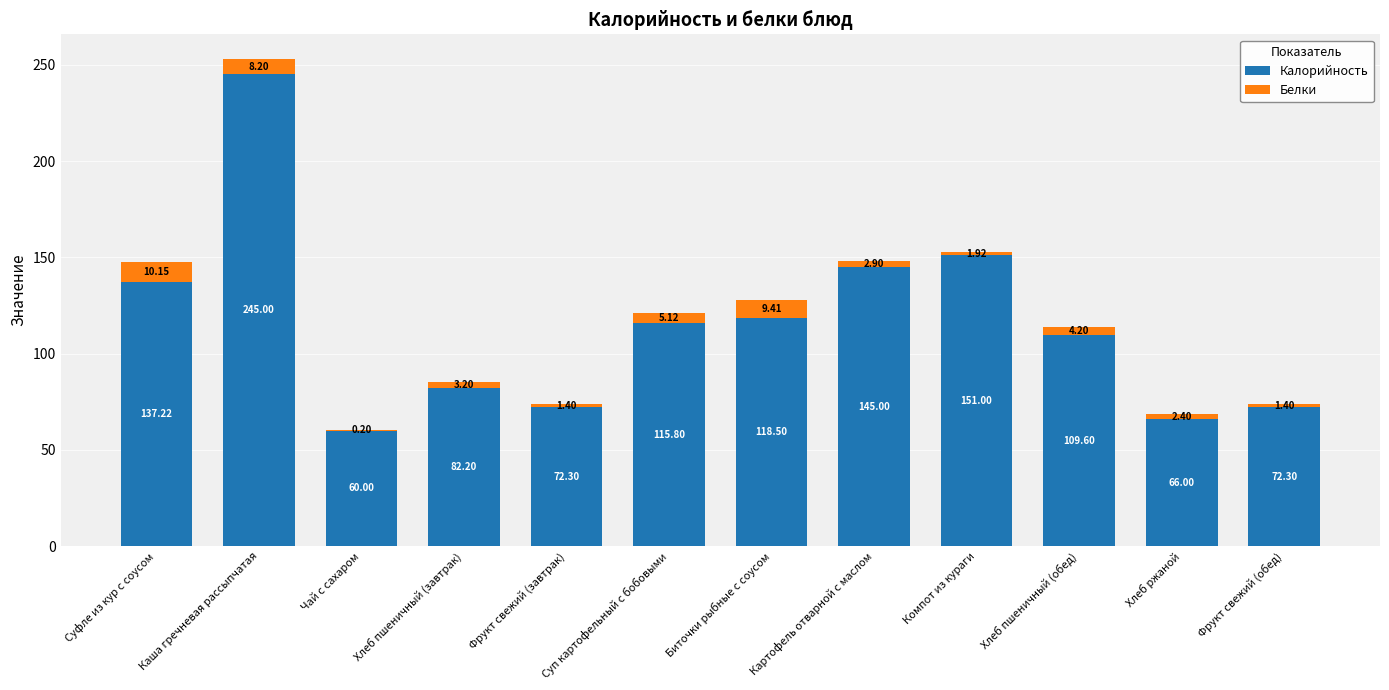

What is the sum of all Калорийность values?

1374.9